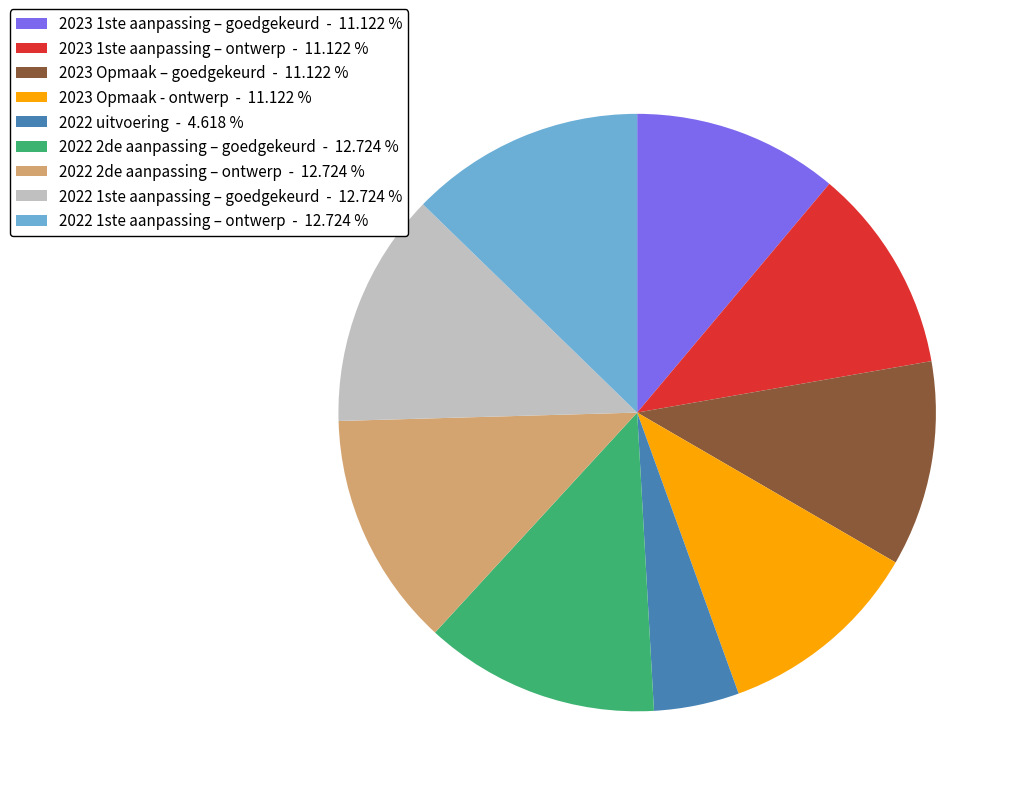

Do 2023 1ste aanpassing – ontwerp - 11.122 % and 2022 1ste aanpassing – ontwerp - 12.724 % together represent more than half of the pie?

No